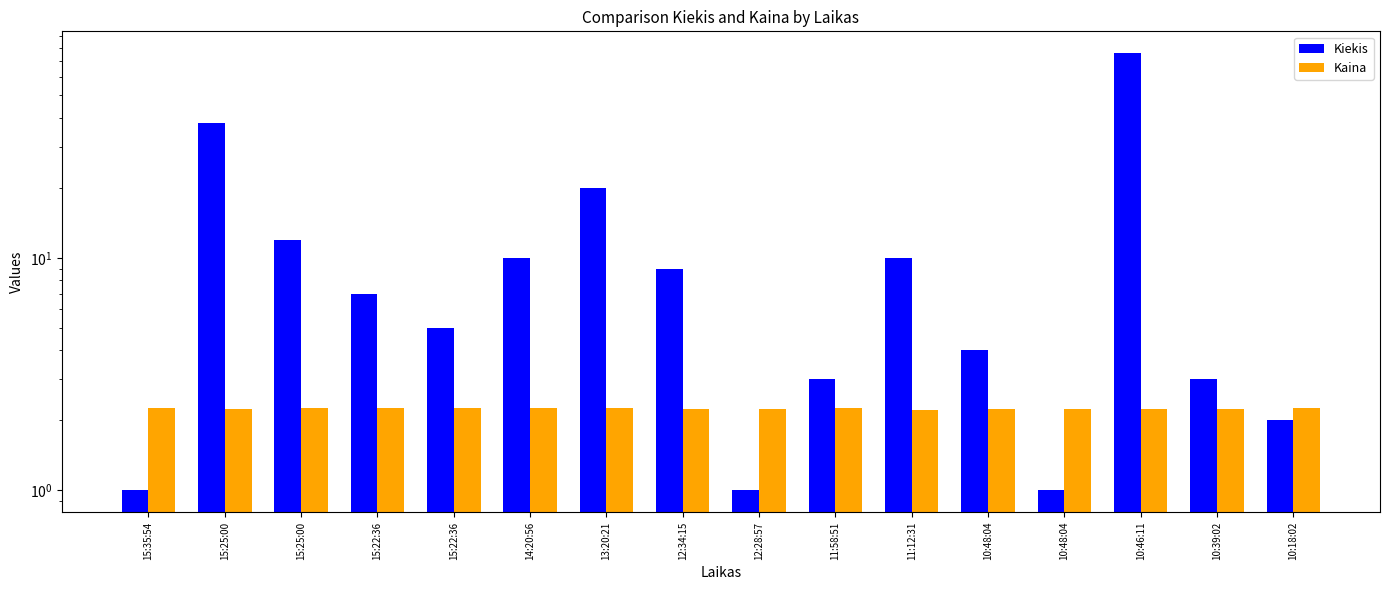

At how many categories does at least one series exceed 26?

2